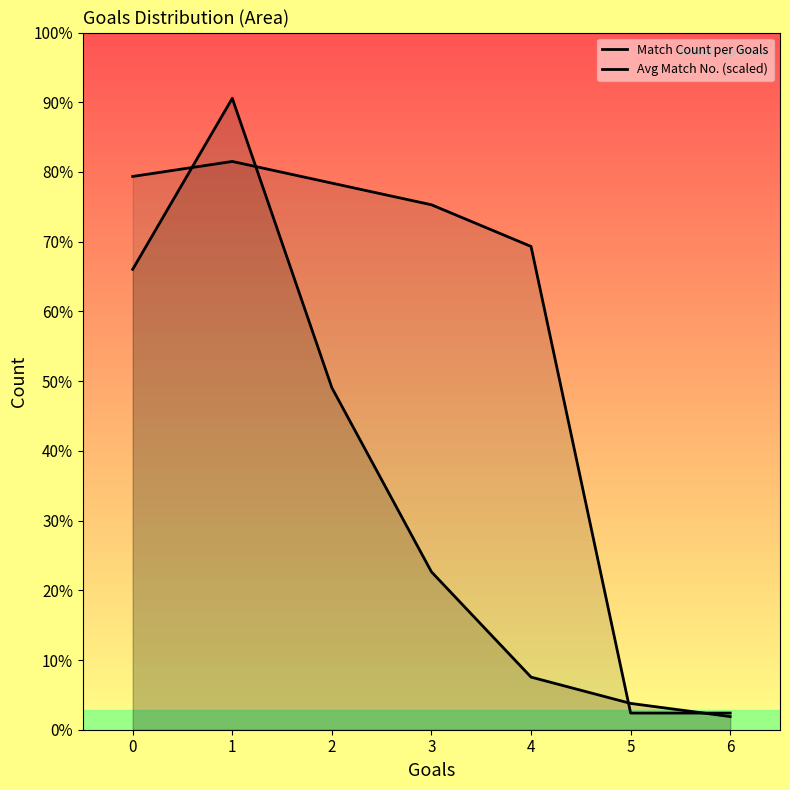

True or false: Avg Match No. (scaled) has a value of 0.6 at 5.

False